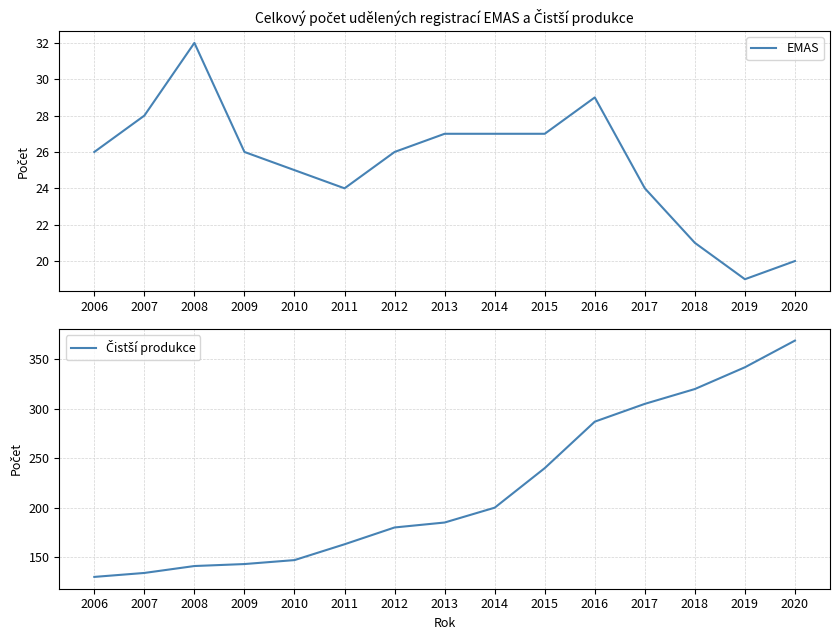

What is the value of the EMAS point at the 14th from the left?

19